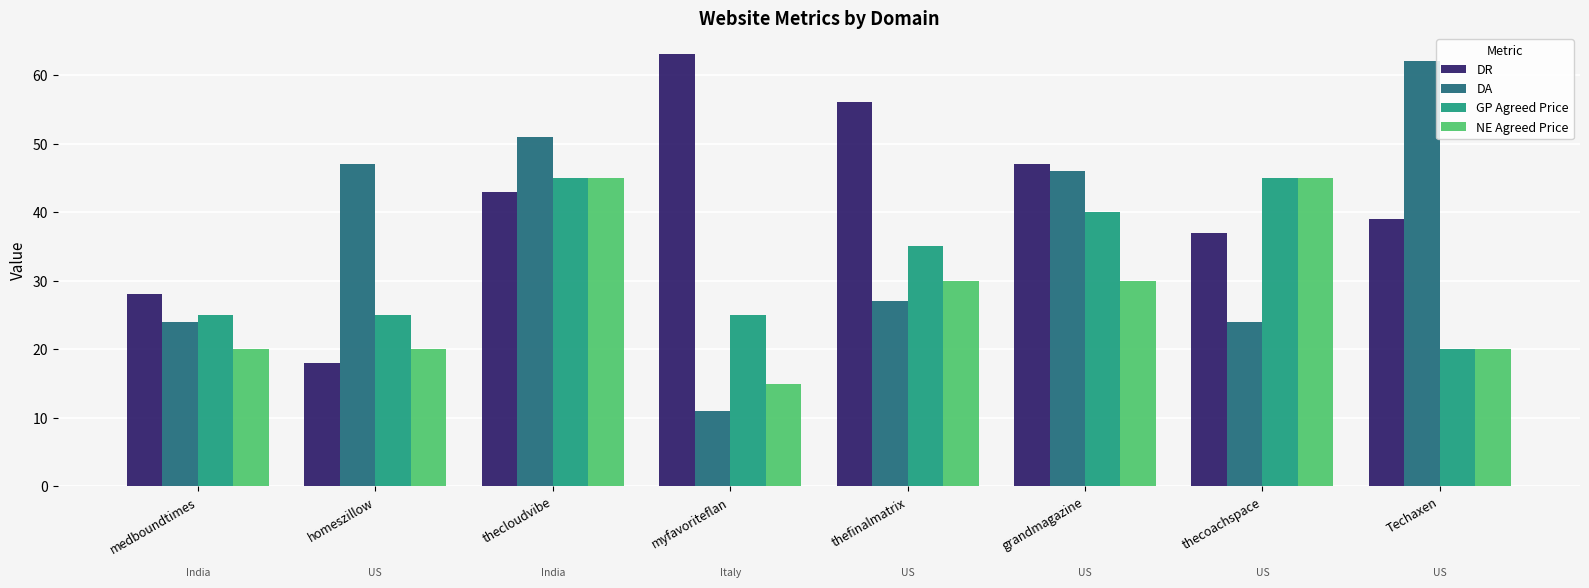

Rank the series by their average value, from lowest to highest.

NE Agreed Price, GP Agreed Price, DA, DR